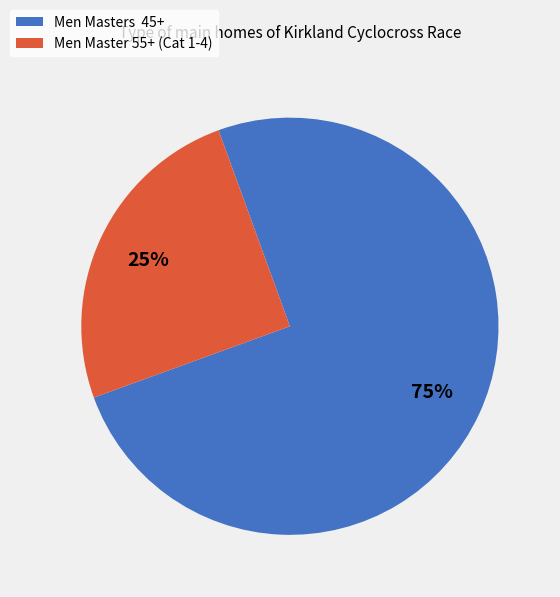

To the nearest percent, what is the average slice percentage?

50%